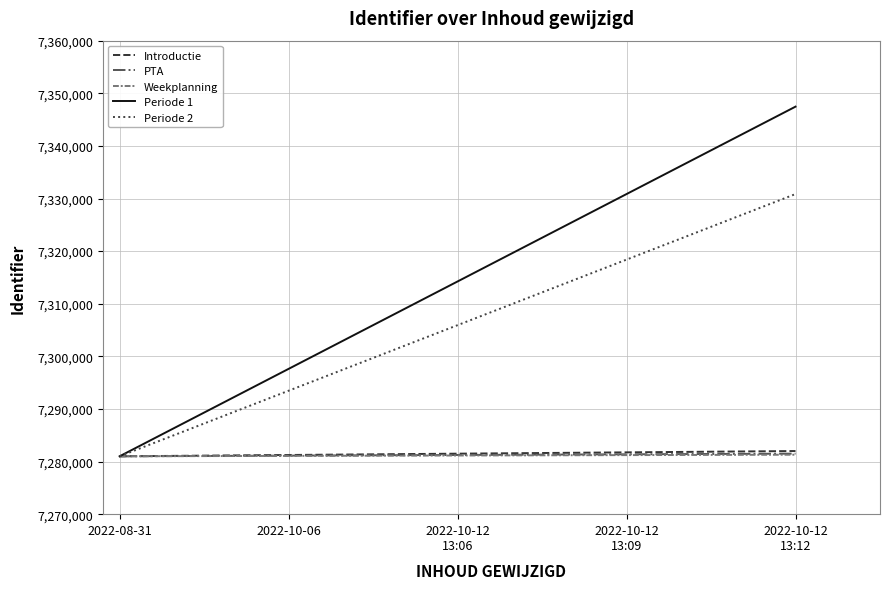

Does the chart display data point markers on the line(s)?

No